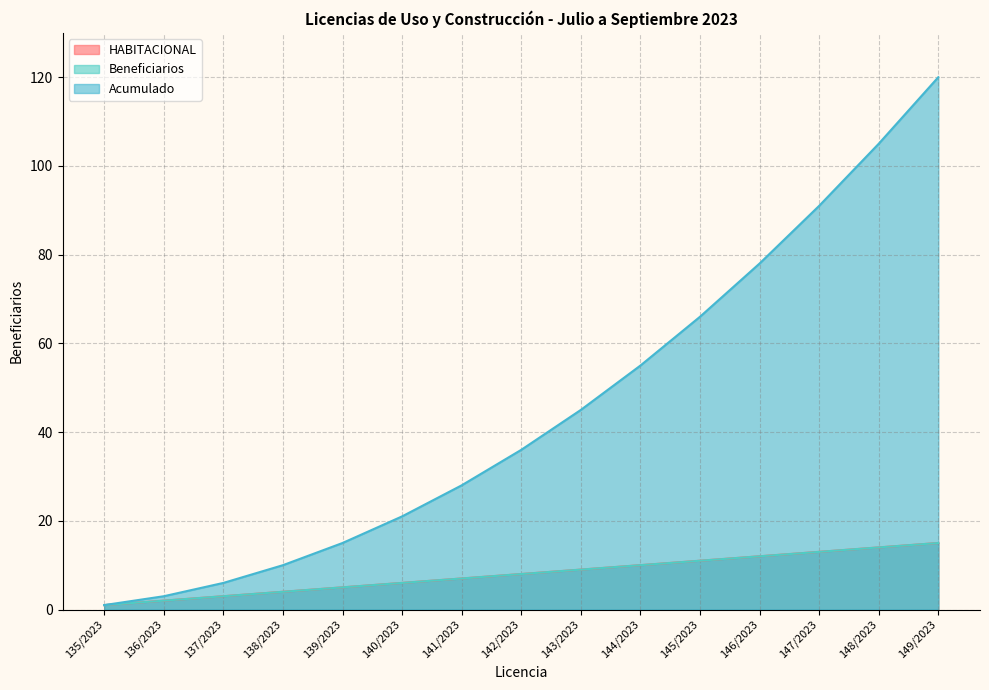

Does the chart have visible grid lines?

Yes